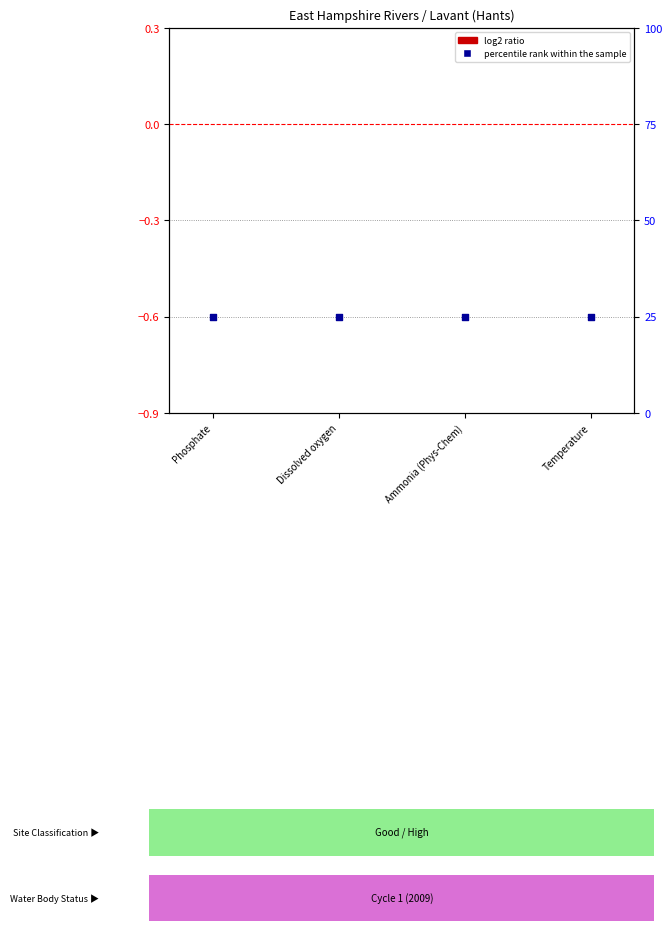

What are all the series names shown in the legend?

log2 ratio, percentile rank within the sample